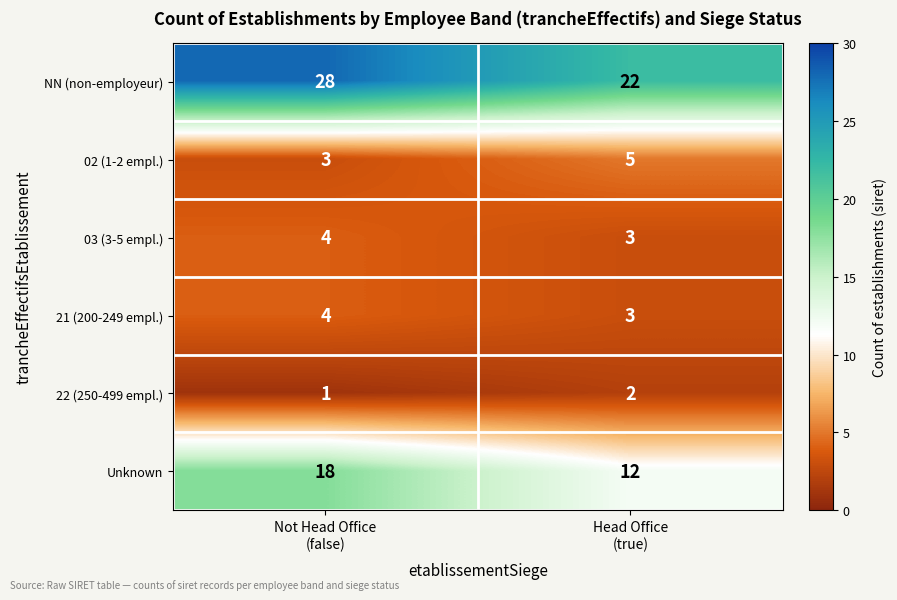

What is the average value of the 21 (200-249 empl.) series?

4